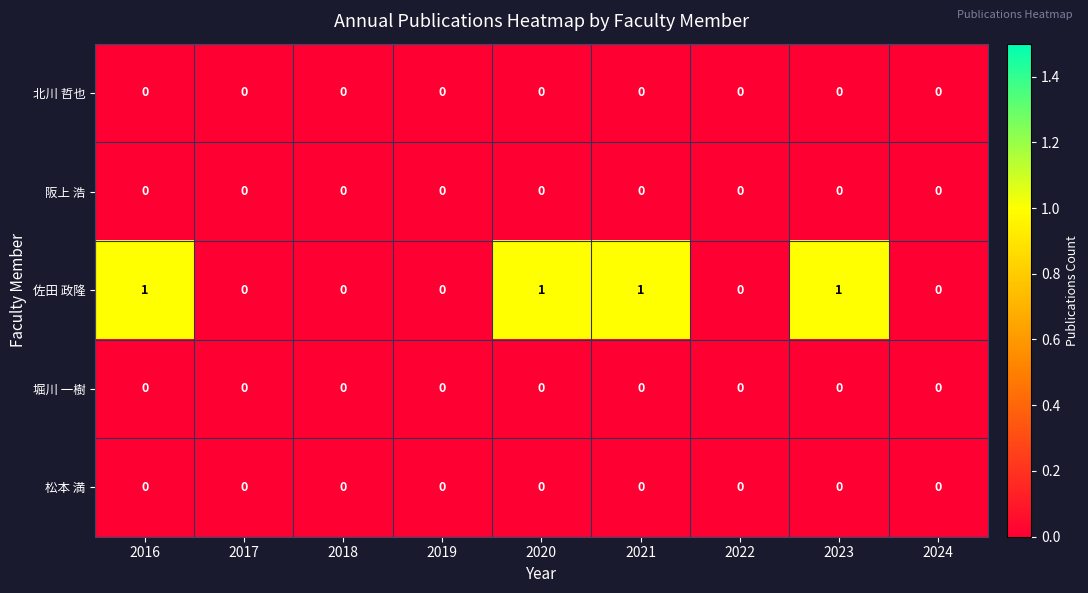

The 佐田 政隆 series shows 1 at 2020. True or false?

True